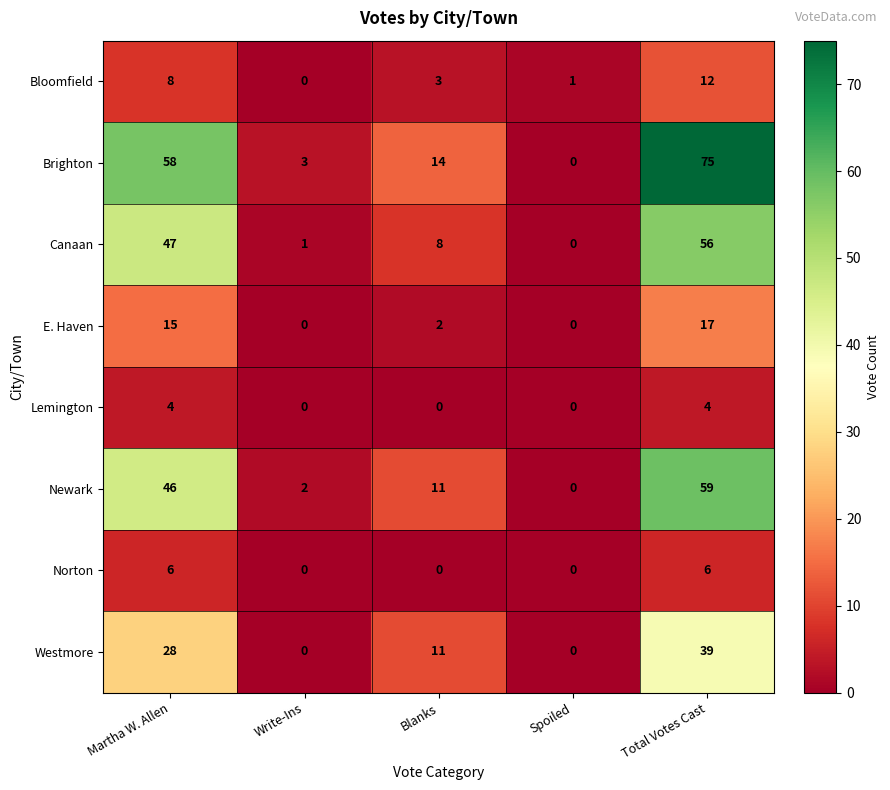

At how many categories does at least one series exceed 30?

2